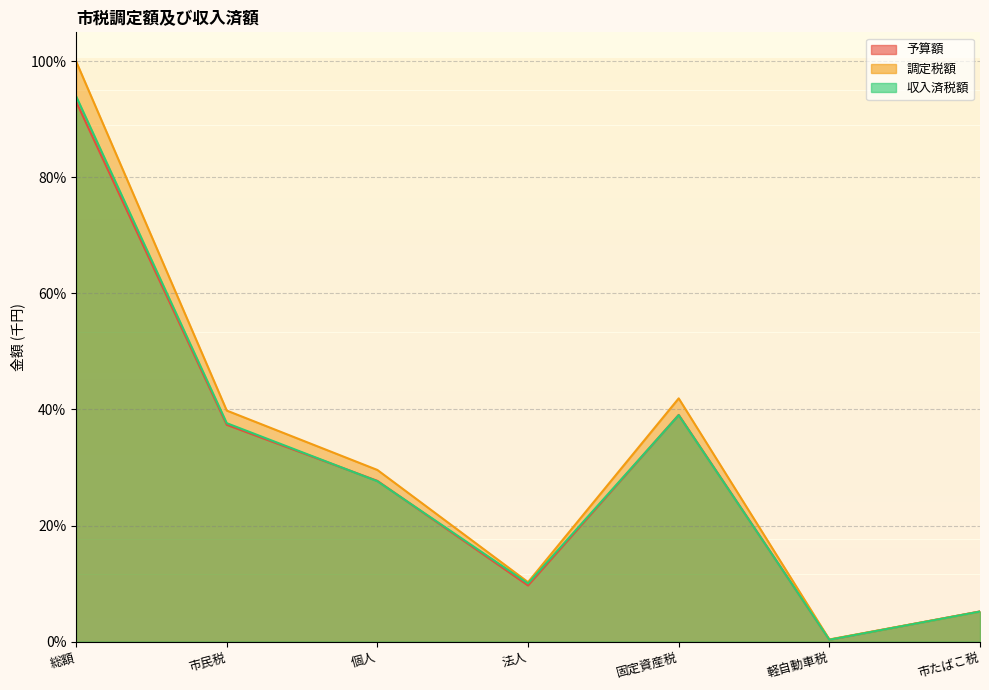

The 予算額 series shows 39.1 at 固定資産税. True or false?

True